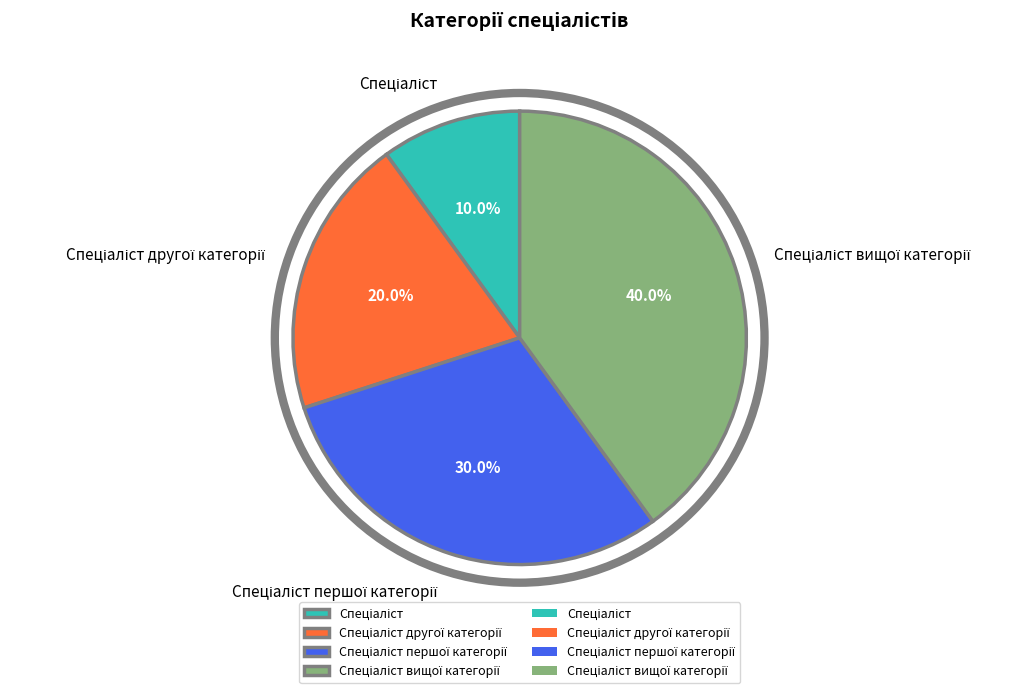

How many slices are in this pie chart?

4